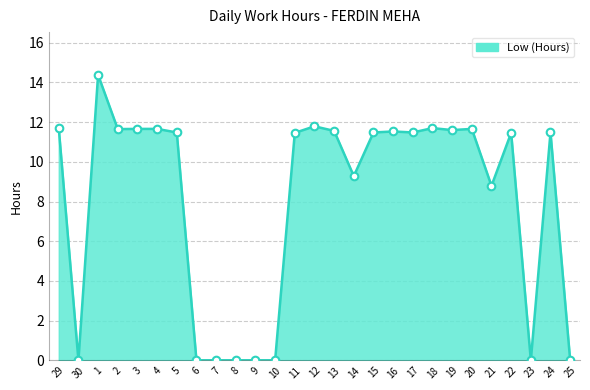

Approximately how many times larger is the value at 11 compared to 15?

1.0